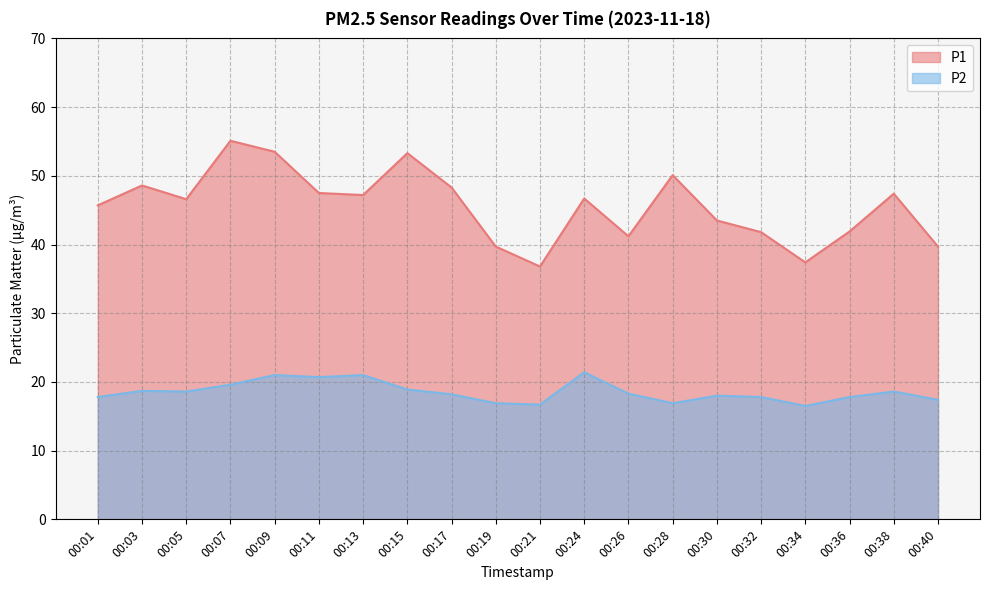

Reading left to right, extract all data points from this chart.

P1: 00:01=45.7	00:03=48.6	00:05=46.6	00:07=55.1	00:09=53.5	00:11=47.5	00:13=47.2	00:15=53.3	00:17=48.3	00:19=39.7	00:21=36.8	00:24=46.7	00:26=41.2	00:28=50.1	00:30=43.5	00:32=41.8	00:34=37.4	00:36=41.9	00:38=47.4	00:40=39.7
P2: 00:01=17.8	00:03=18.7	00:05=18.6	00:07=19.6	00:09=21.0	00:11=20.7	00:13=21.0	00:15=18.9	00:17=18.2	00:19=16.9	00:21=16.7	00:24=21.4	00:26=18.3	00:28=16.9	00:30=18.0	00:32=17.8	00:34=16.5	00:36=17.8	00:38=18.6	00:40=17.4